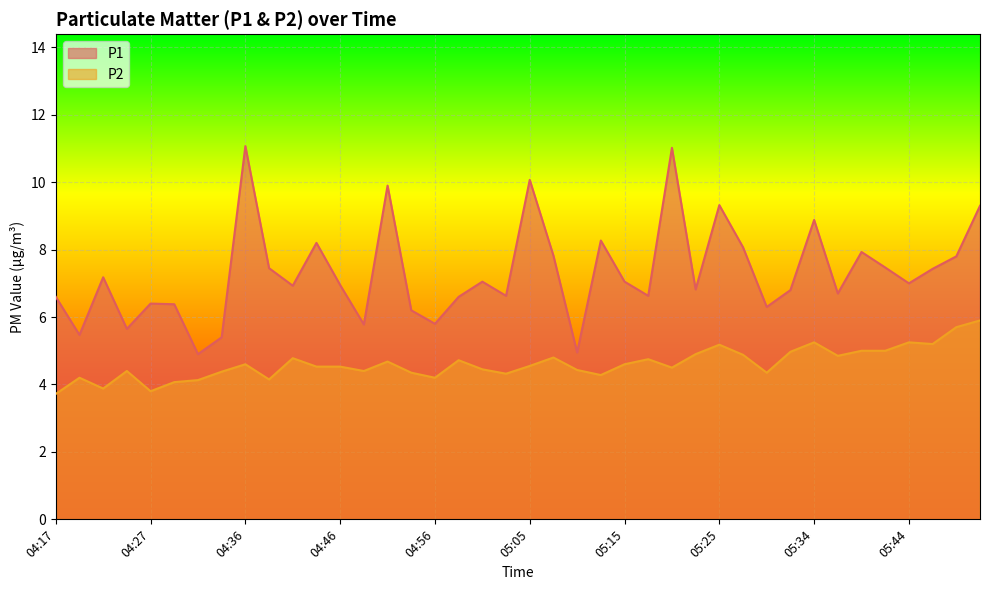

What is the smallest value displayed?

3.7